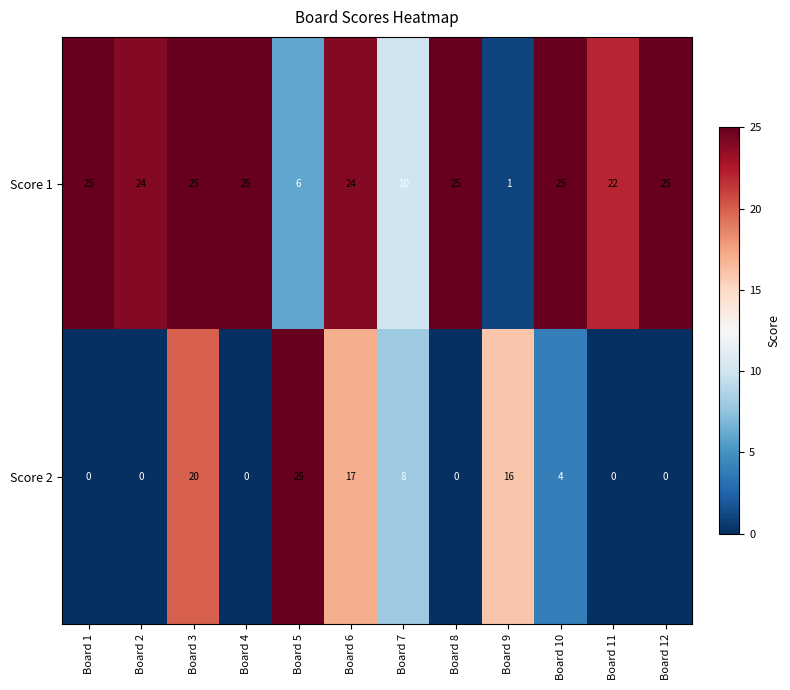

At which label is Score 2 closest to 12?

Board 7